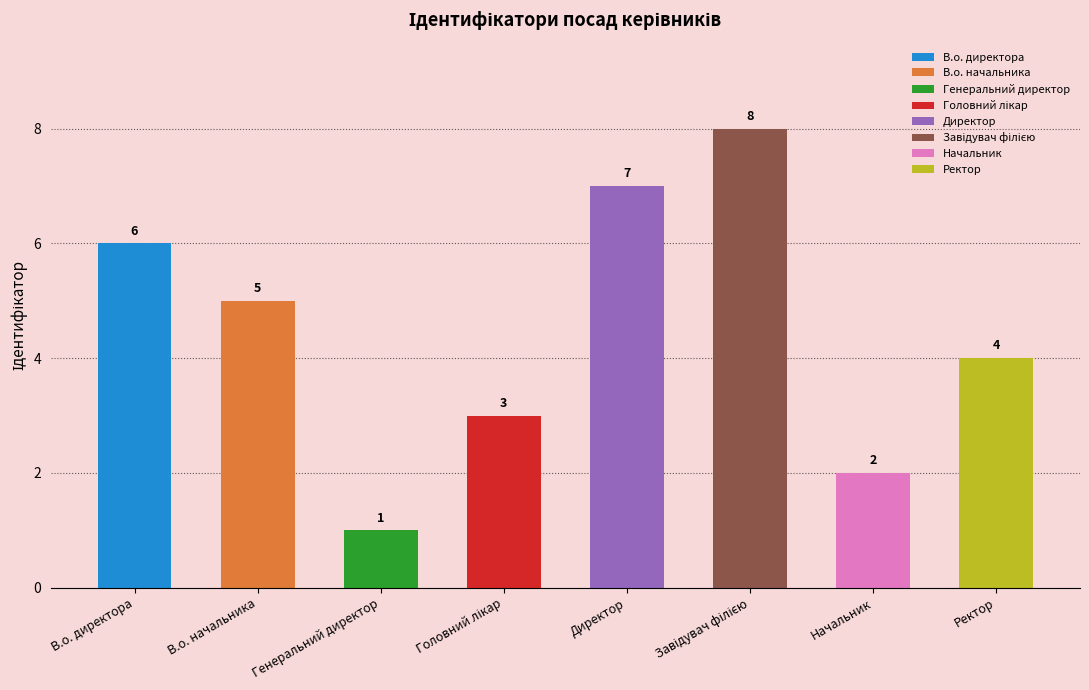

Reading left to right, list all the values displayed in this chart.

6	5	1	3	7	8	2	4